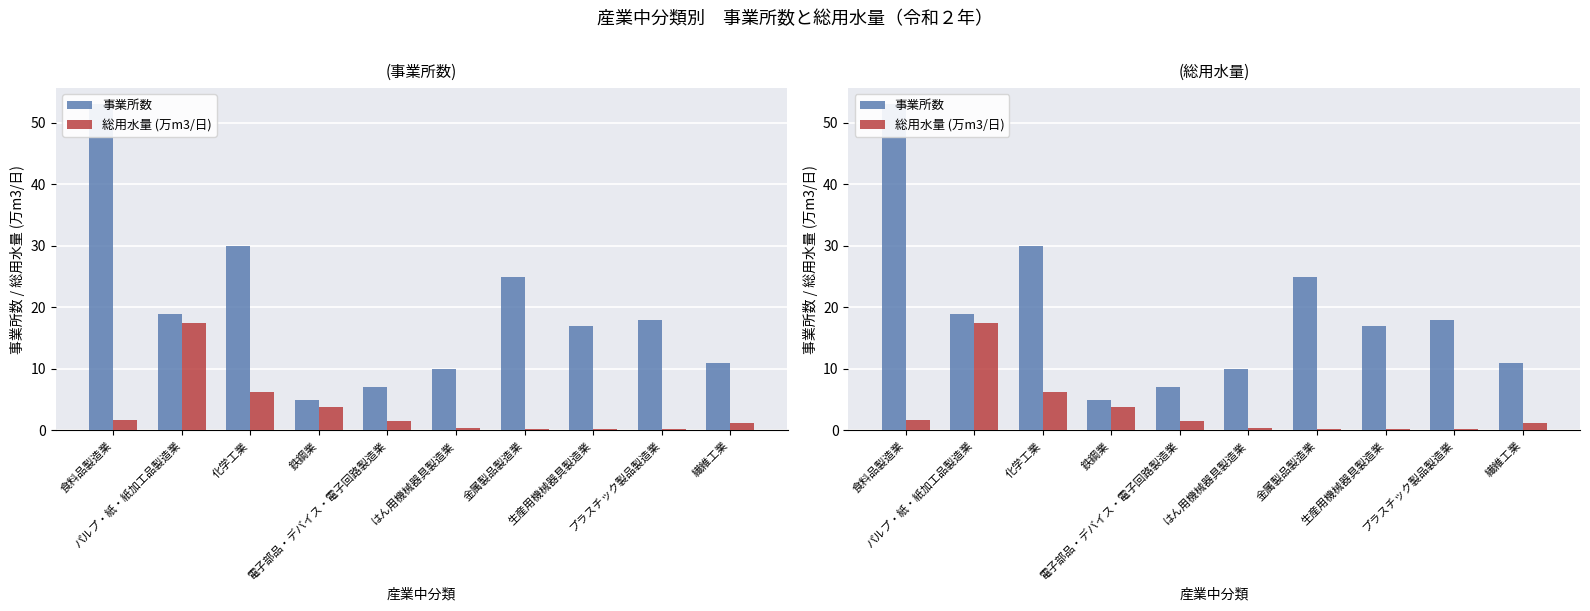

At which category does the chart reach its minimum across all series?

プラスチック製品製造業